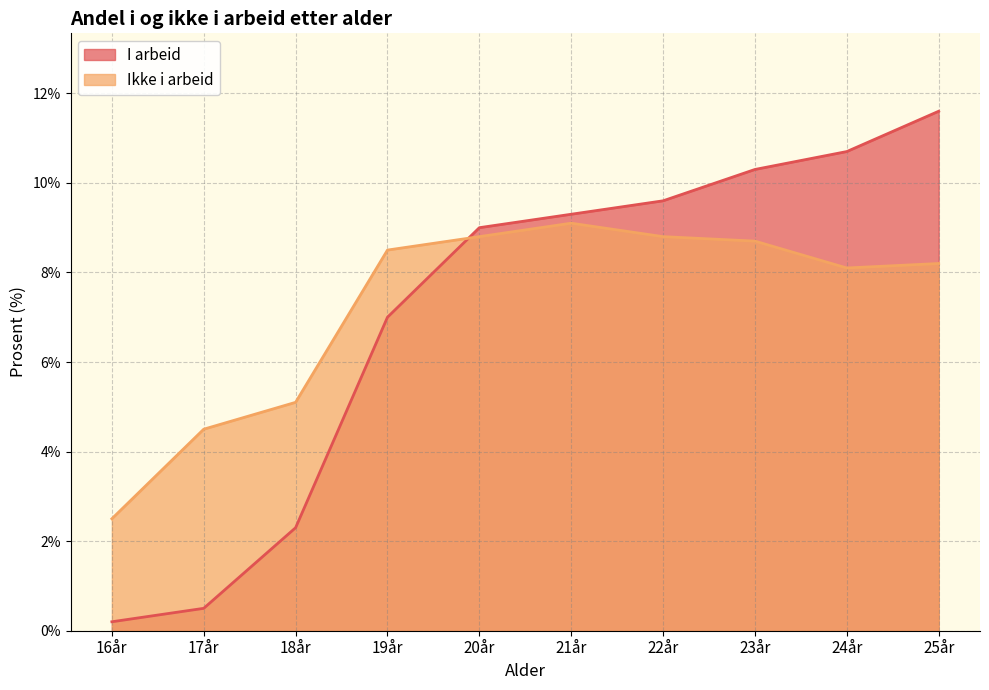

Which label corresponds to the smallest value in the chart?

16år